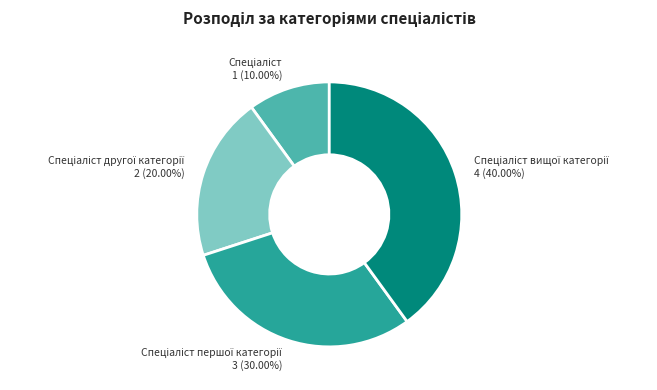

Does any single category account for the majority?

No